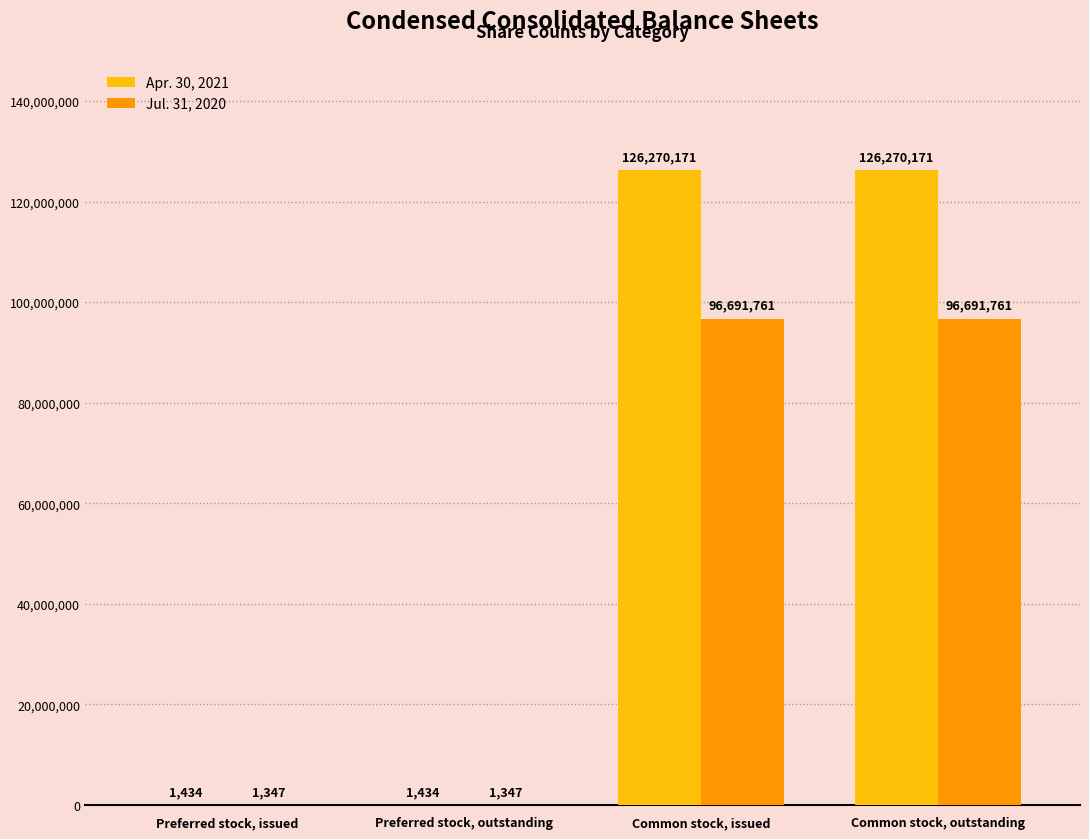

How many groups of bars are there?

4